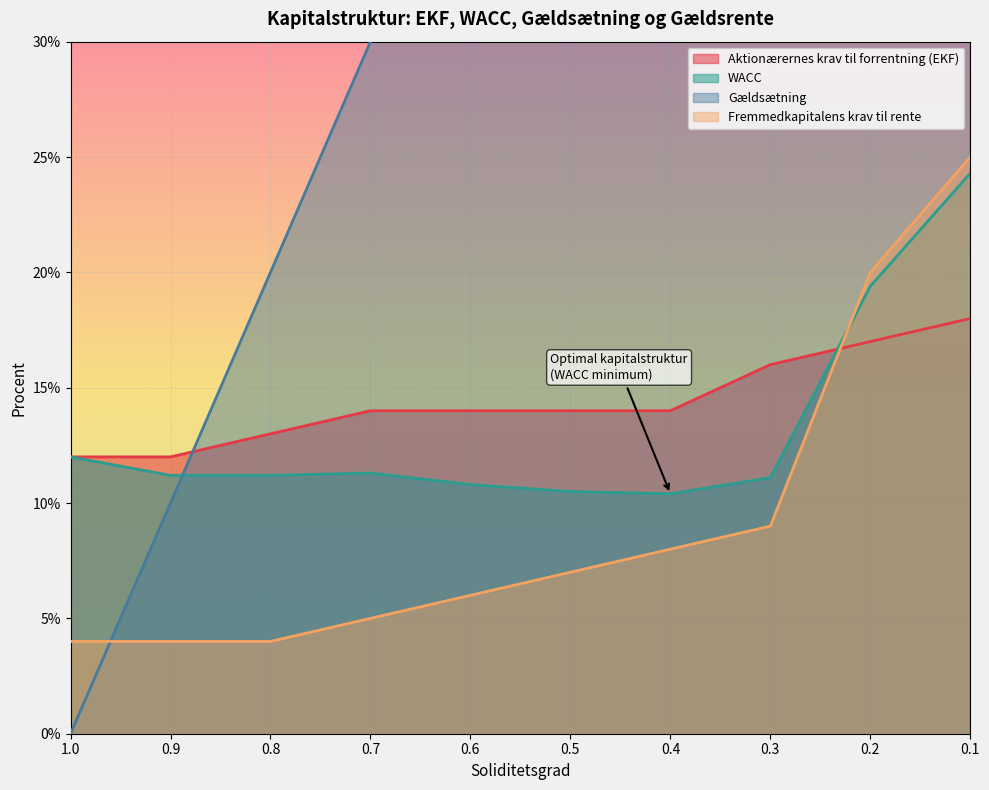

In WACC, how many points are lower than both neighbors (excluding endpoints)?

1